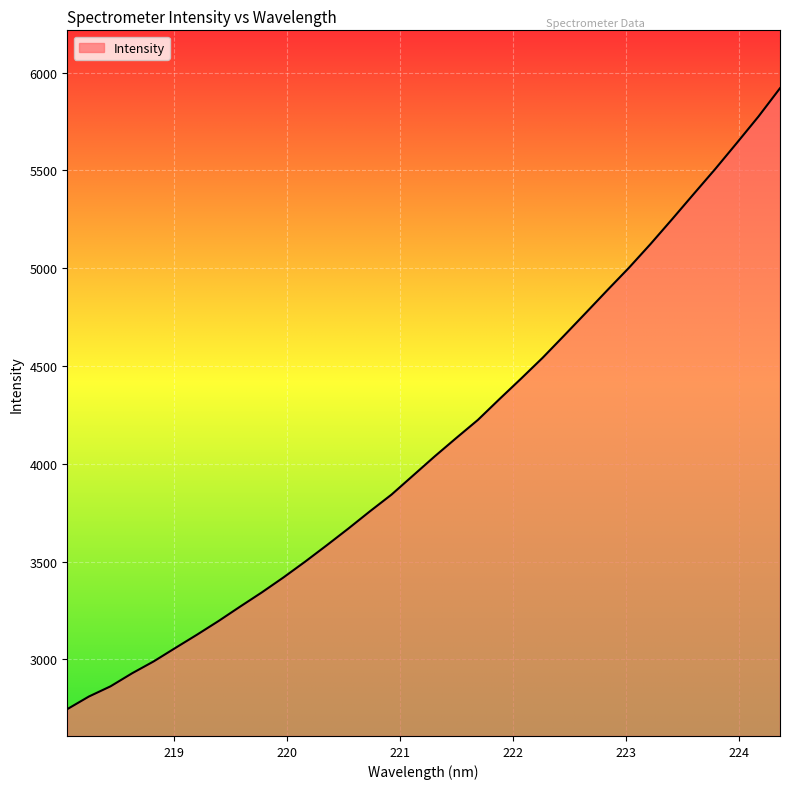

What is the difference between the maximum and minimum values?

3175.1